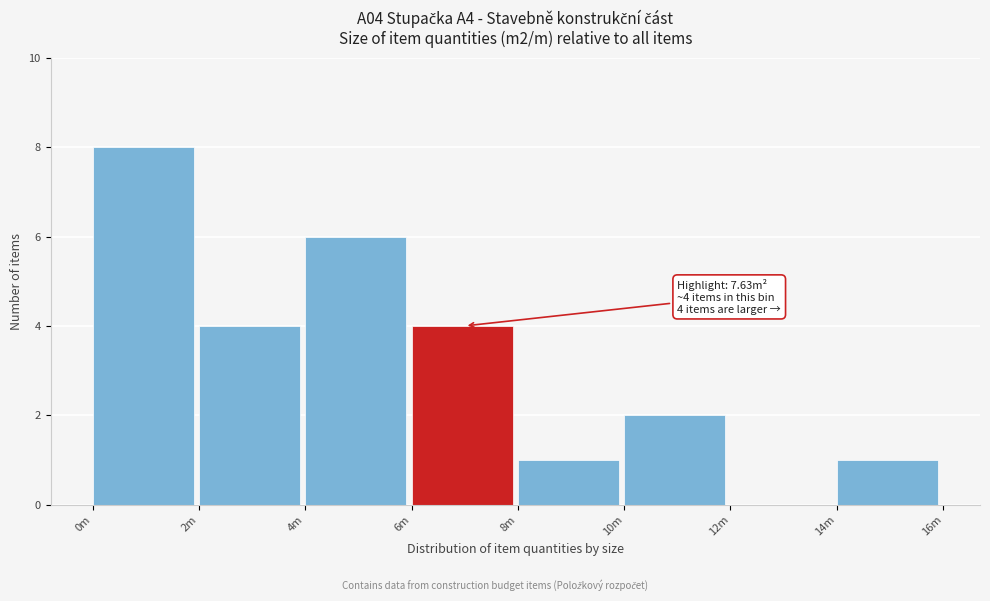

Reading left to right, list all the values displayed in this chart.

0m=8	2m=4	4m=6	6m=4	8m=1	10m=2	12m=0	14m=1